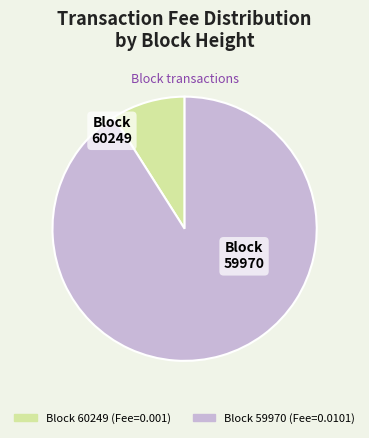

How many segments does this pie chart have?

2